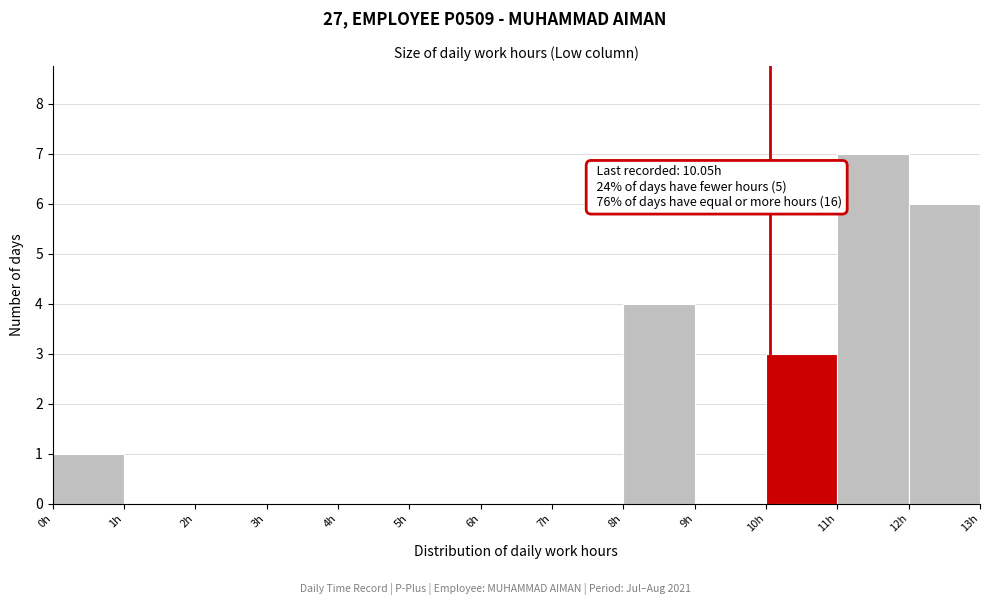

Over which range of the x-axis is the bar tallest?

11 to 12